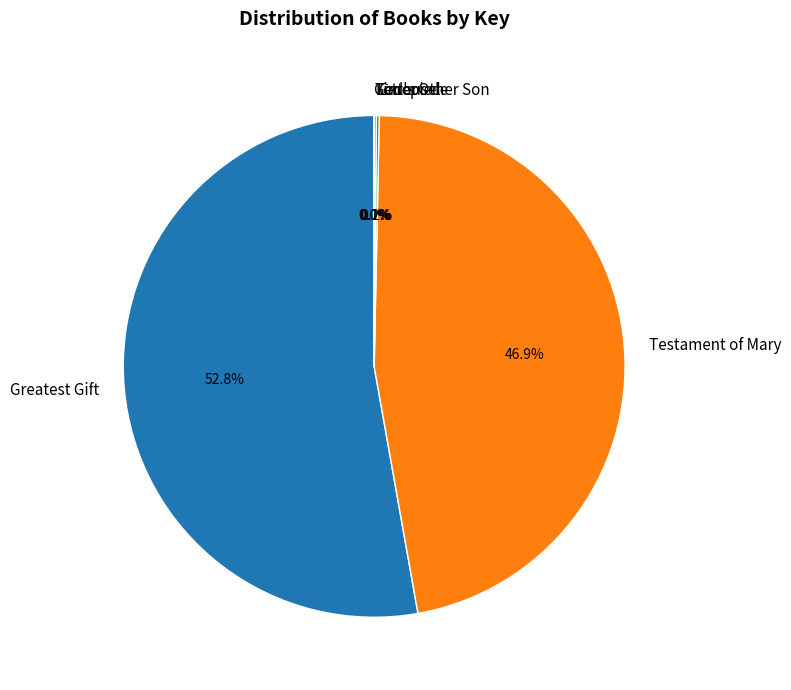

Does any single category account for the majority?

Yes